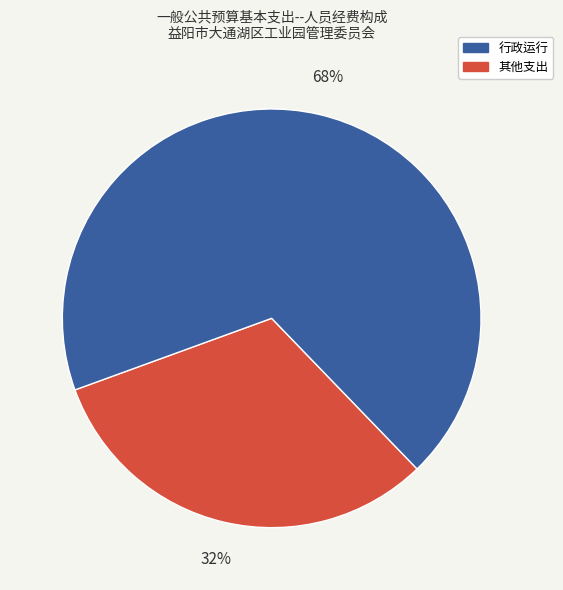

To the nearest percent, what is the average slice percentage?

50%